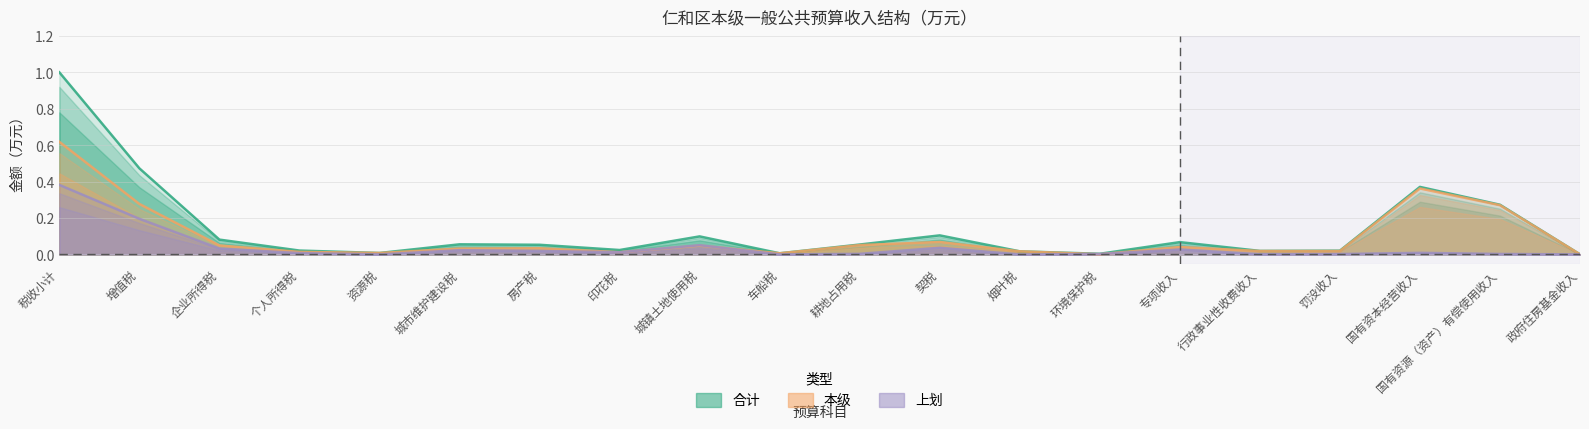

How many lines are shown in the chart?

3